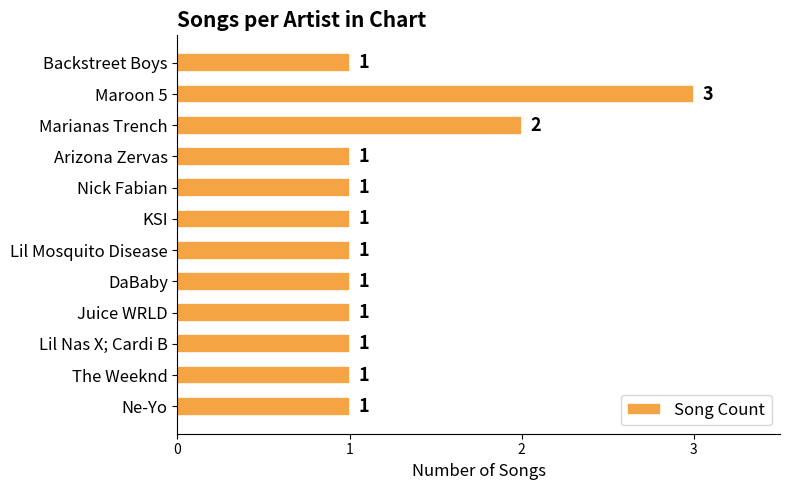

What is the difference between the maximum and second lowest values?

2